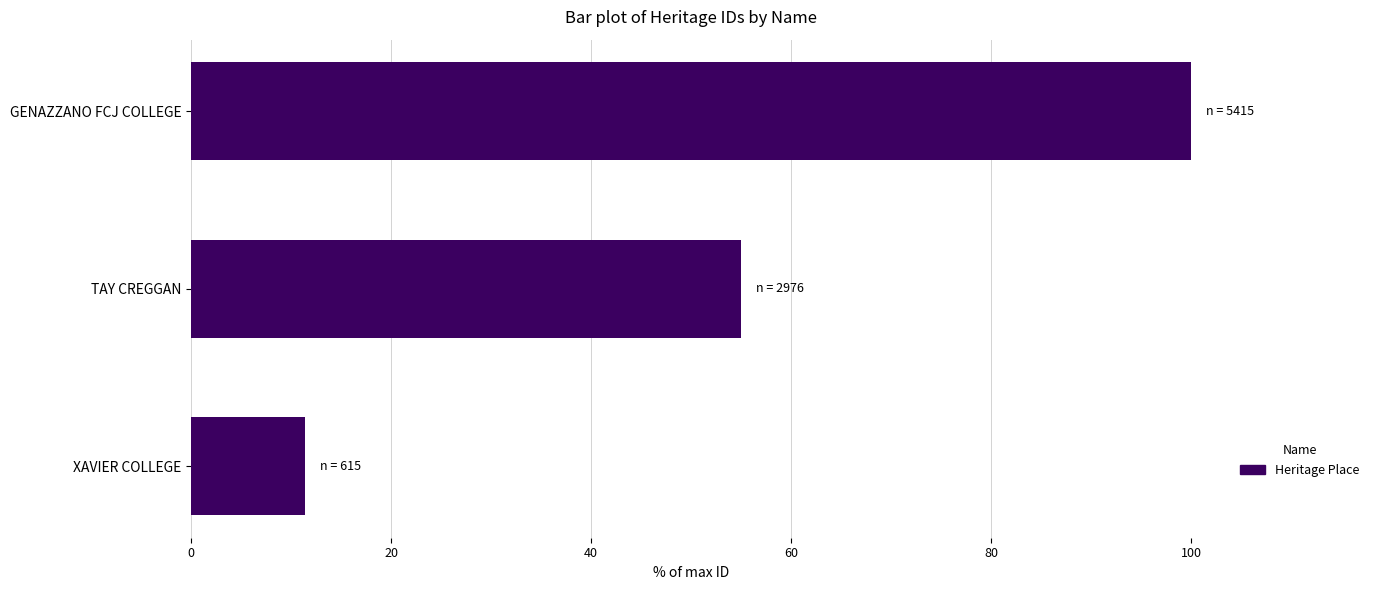

Count the number of values greater than 54.

2